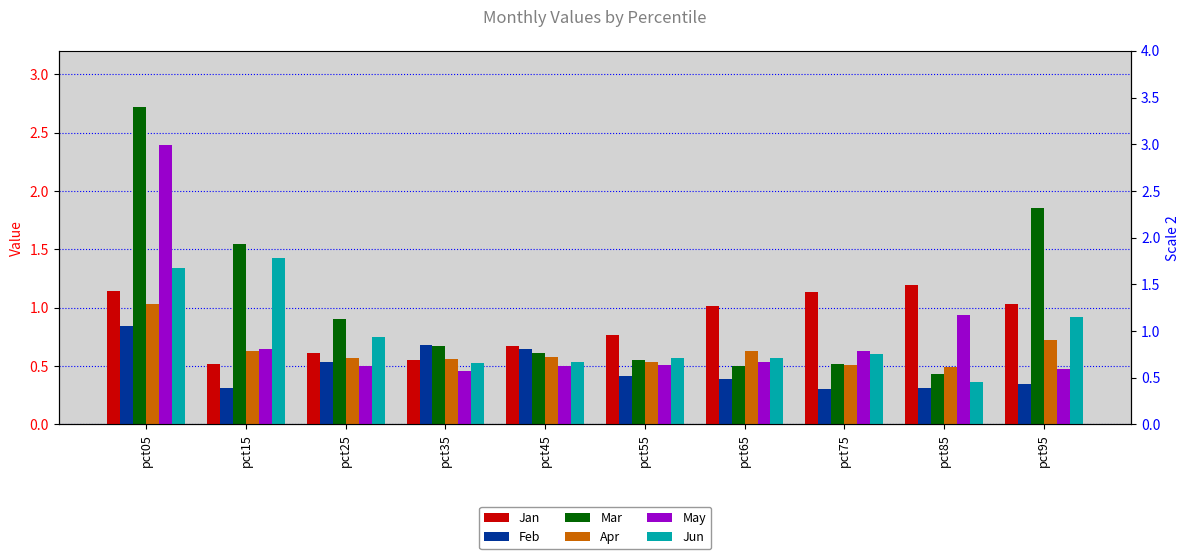

Does the chart contain any negative values?

No